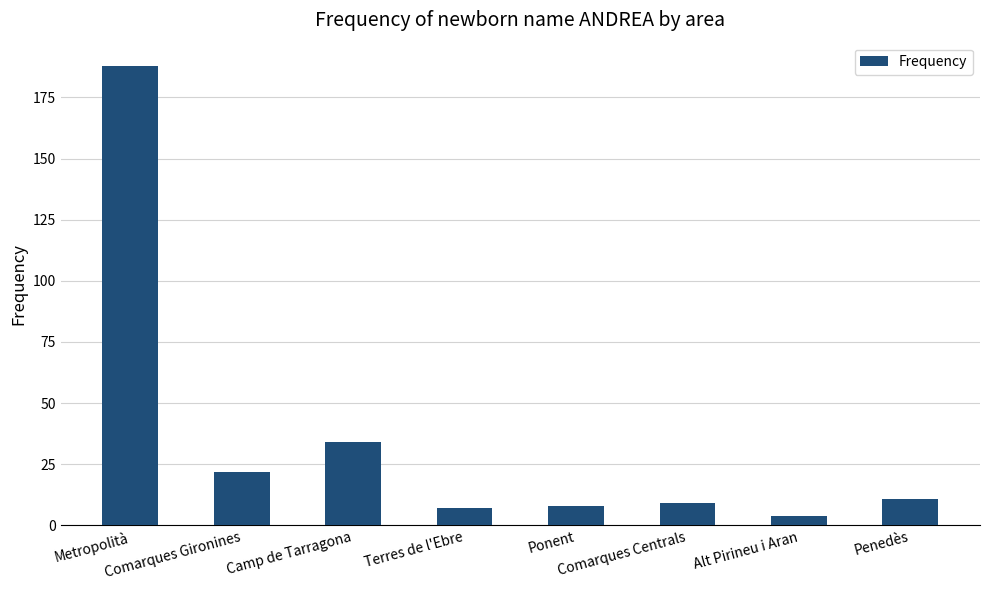

The value at Camp de Tarragona is 59. True or false?

False